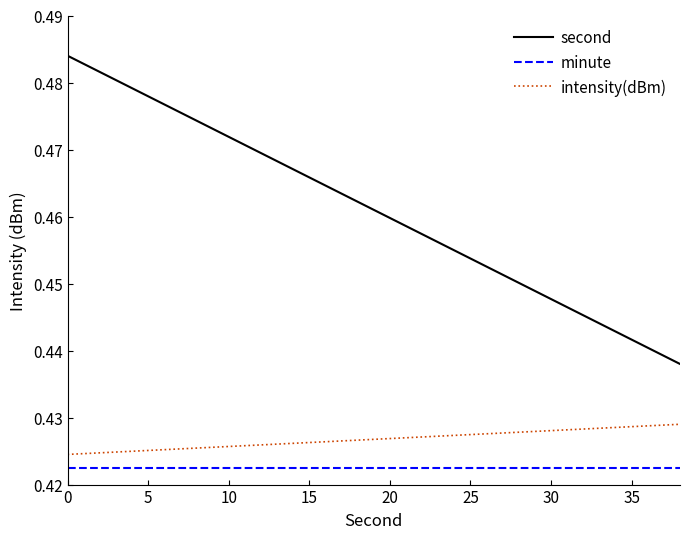

How many intensity(dBm) values are between 0 and 1?

20